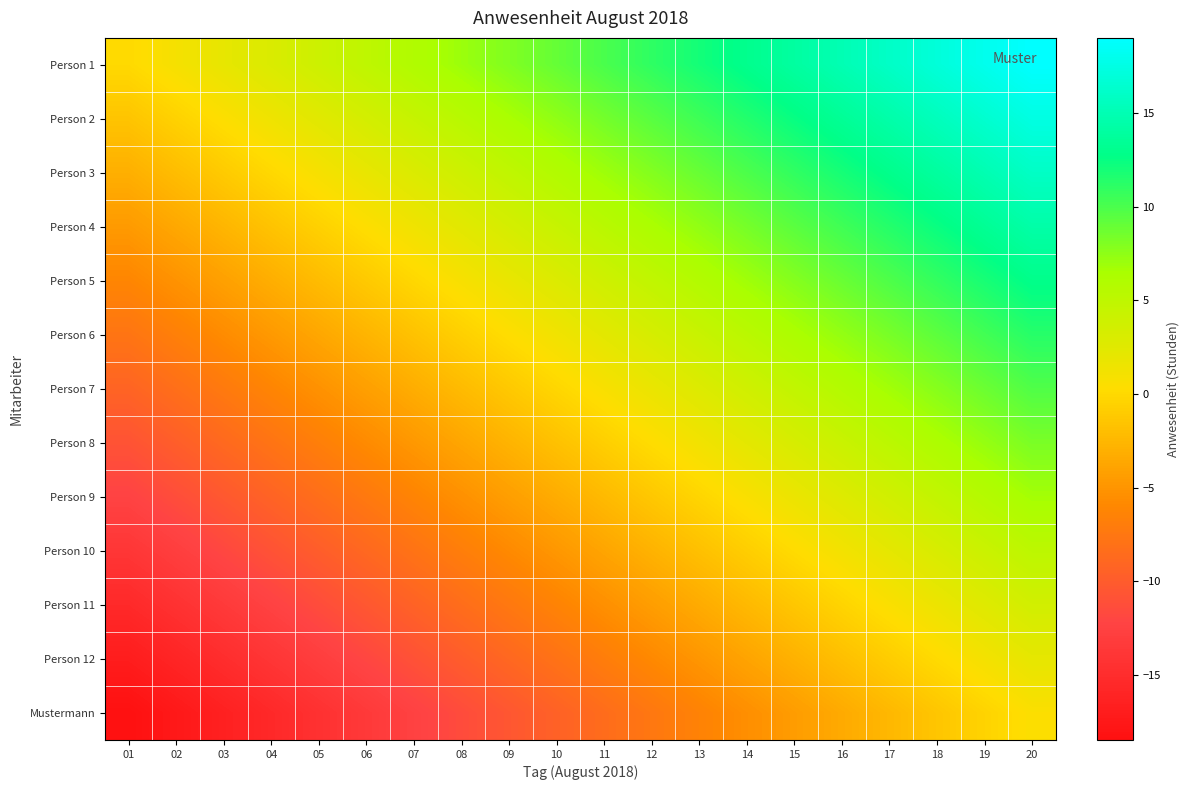

How many distinct data groups are displayed?

13